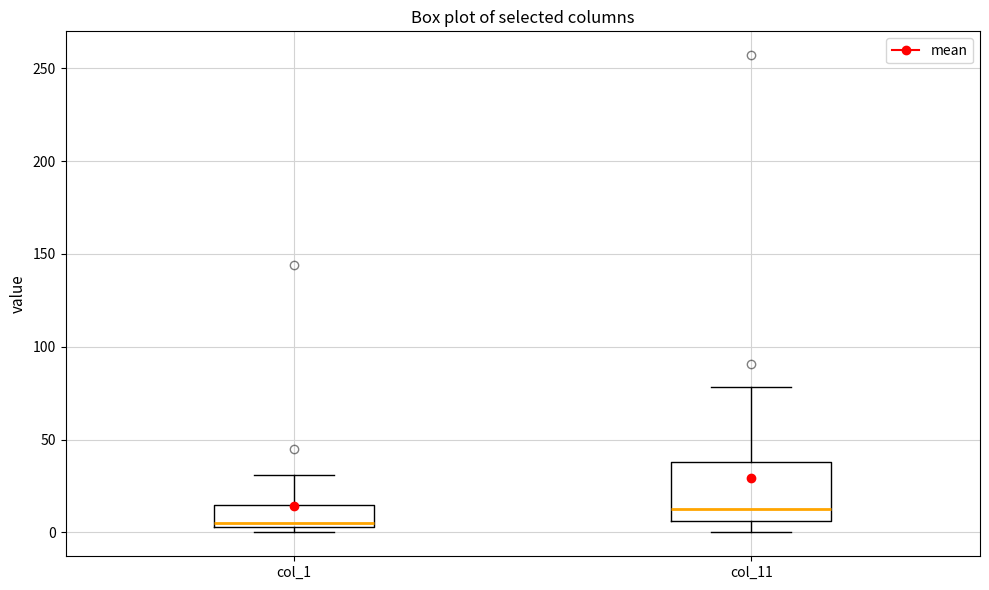

Reading left to right, read every box against the y-axis: the position of its median line, the range the box covers, and the ends of its whiskers. The values are not printed on the chart, so give them approximately, as read against the axis.

col_1: median 5 (just above the box's lower edge), box 5 to 15, whiskers 0 to 30
col_11: median 15, box 5 to 40, whiskers 0 to 80